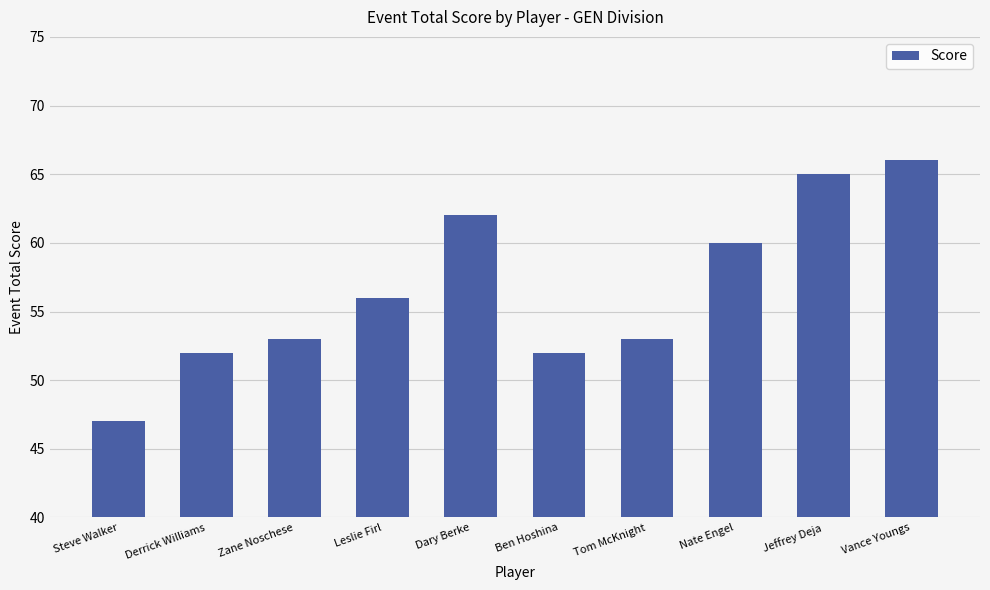

At which category does the chart reach its peak across all series?

Vance Youngs